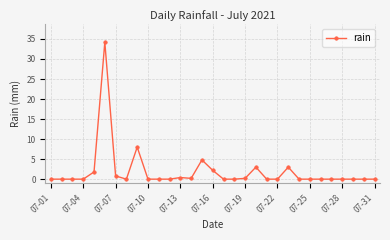

What is the difference between the second highest and second lowest values?

8.0